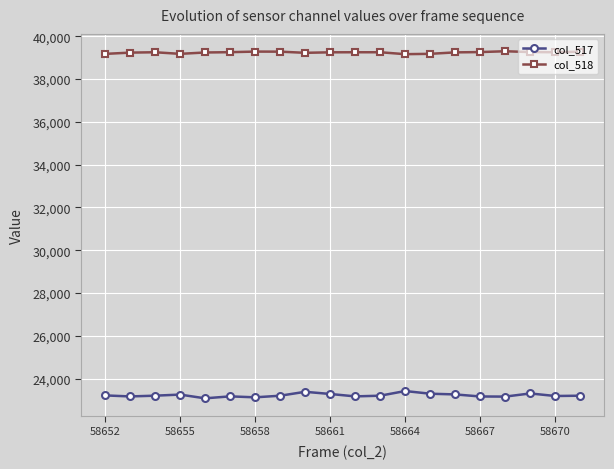

True or false: col_517 and col_518 intersect in this chart.

False